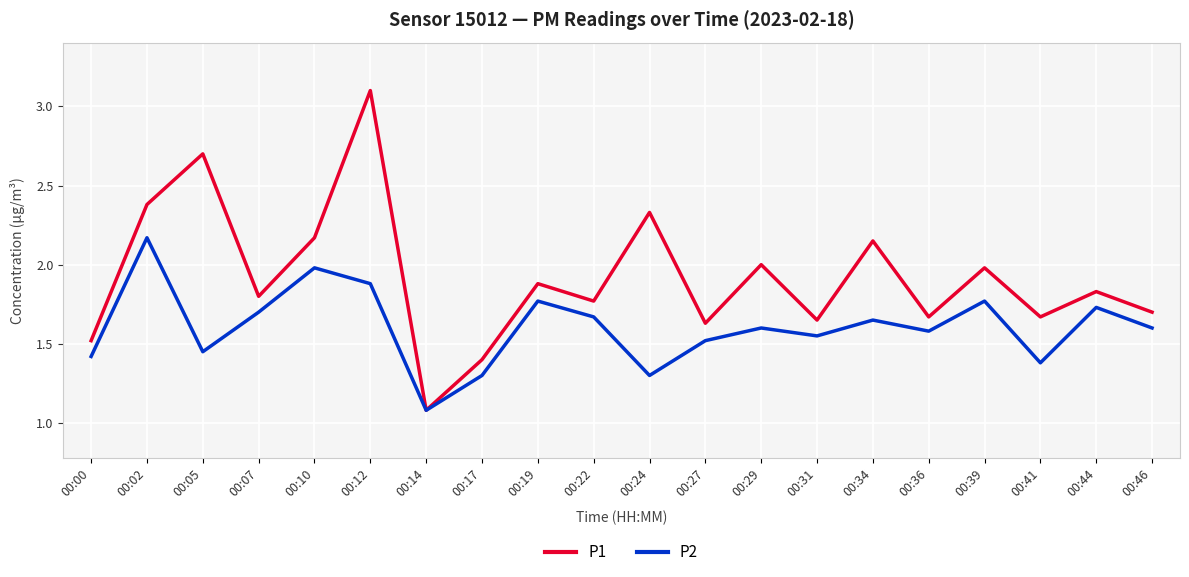

At which label does P2 reach its minimum?

00:14